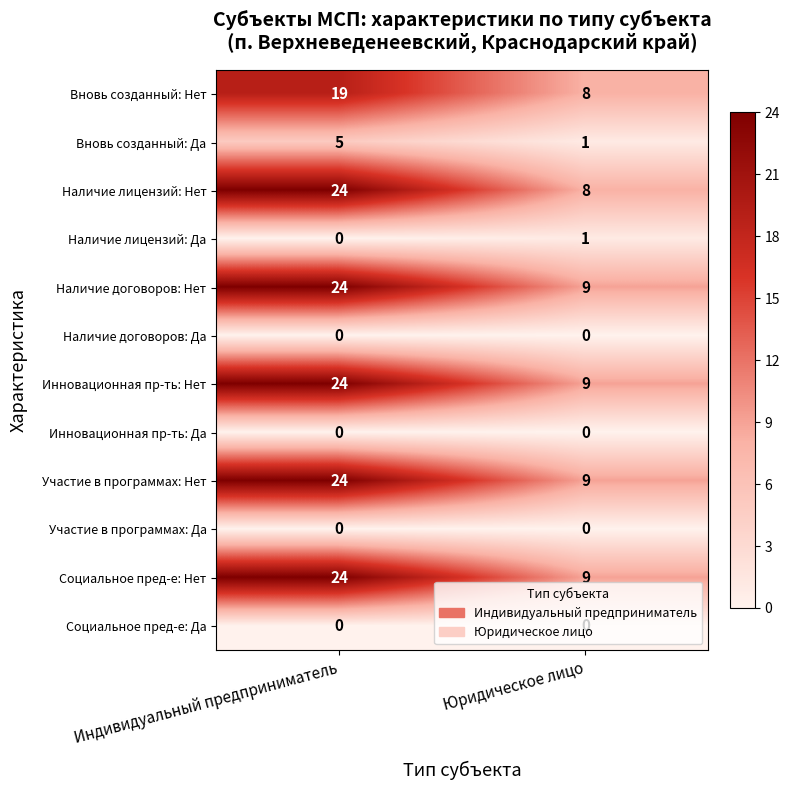

Between Индивидуальный предприниматель and Юридическое лицо, which series saw the biggest shift?

Наличие лицензий: Нет